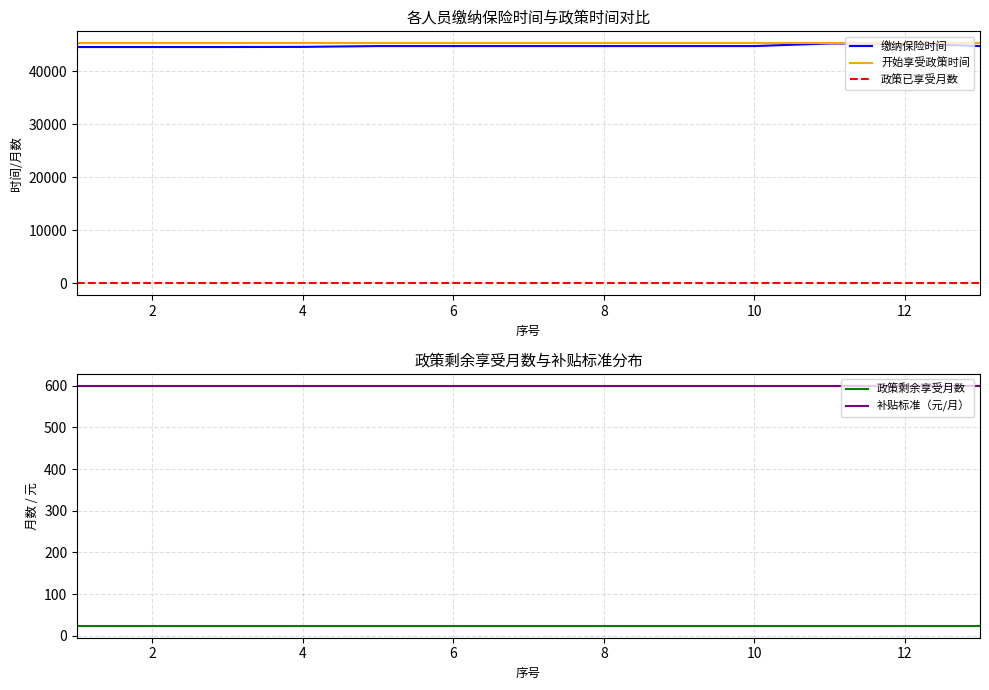

The 补贴标准（元/月） series shows 307 at 12. True or false?

False